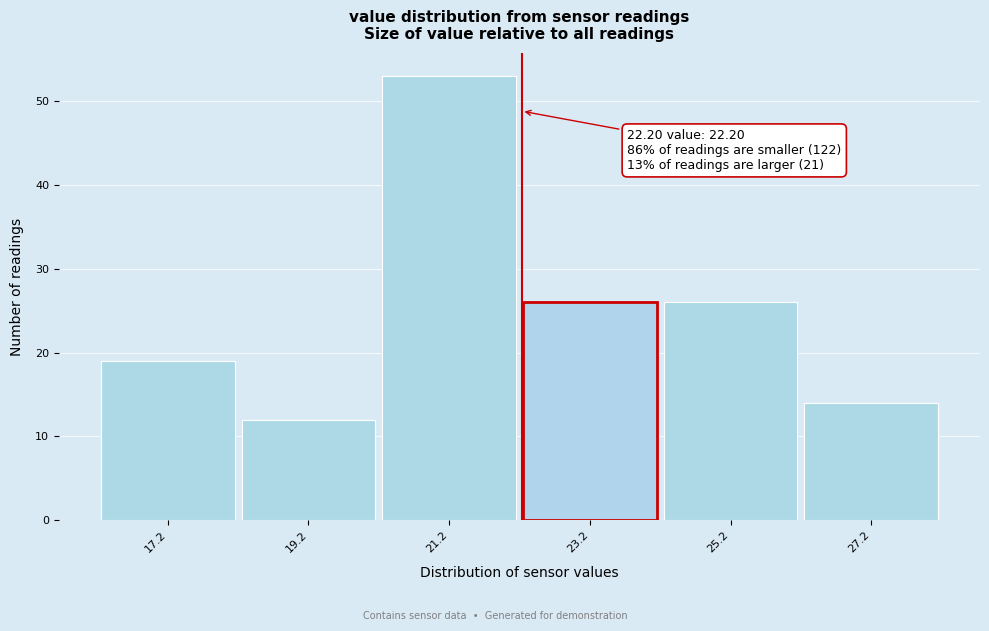

Which range on the x-axis has the tallest bar?

20.2 to 22.2